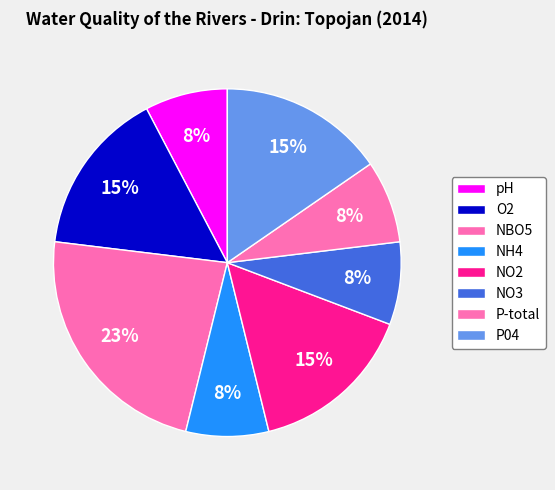

Is NO2 the majority of the pie?

No